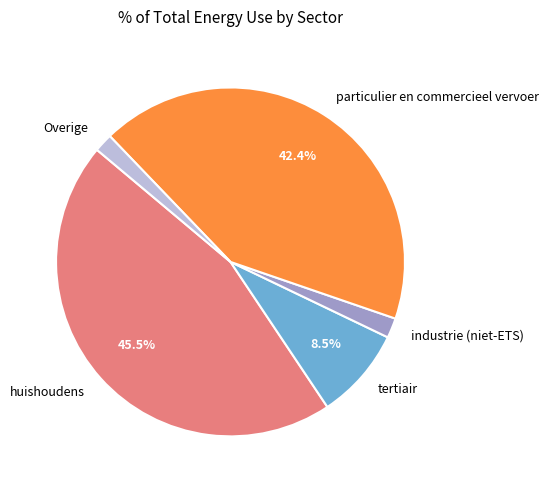

Does any single category account for the majority?

No